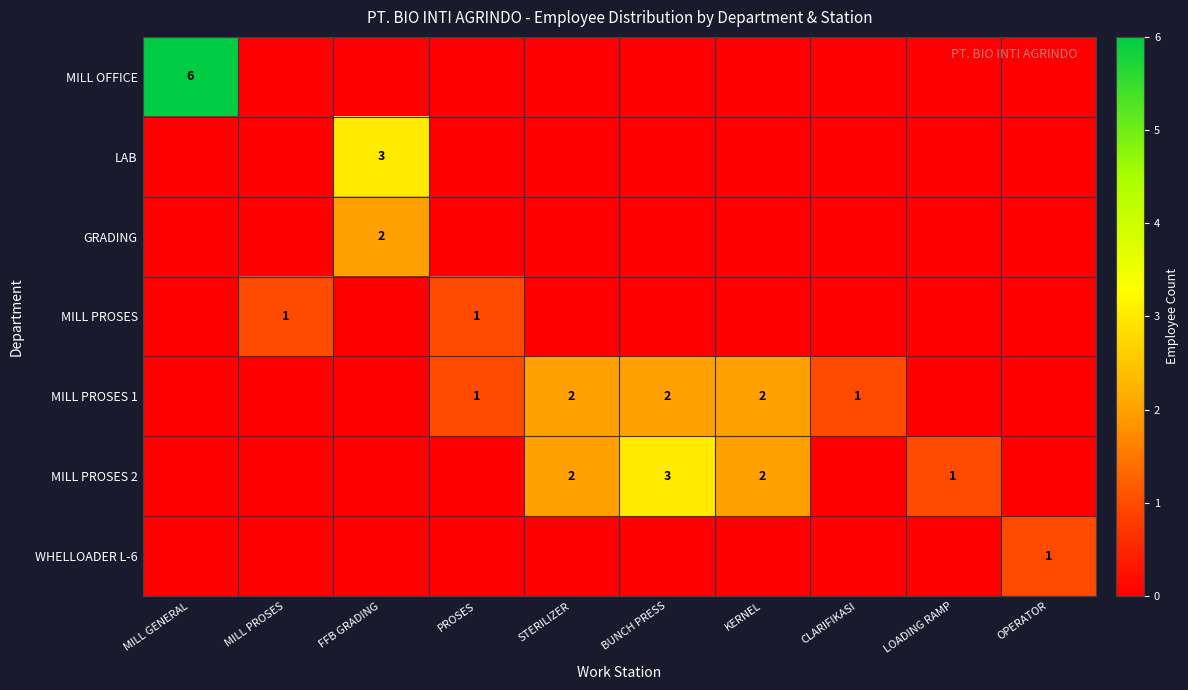

How many series are shown in this chart?

7